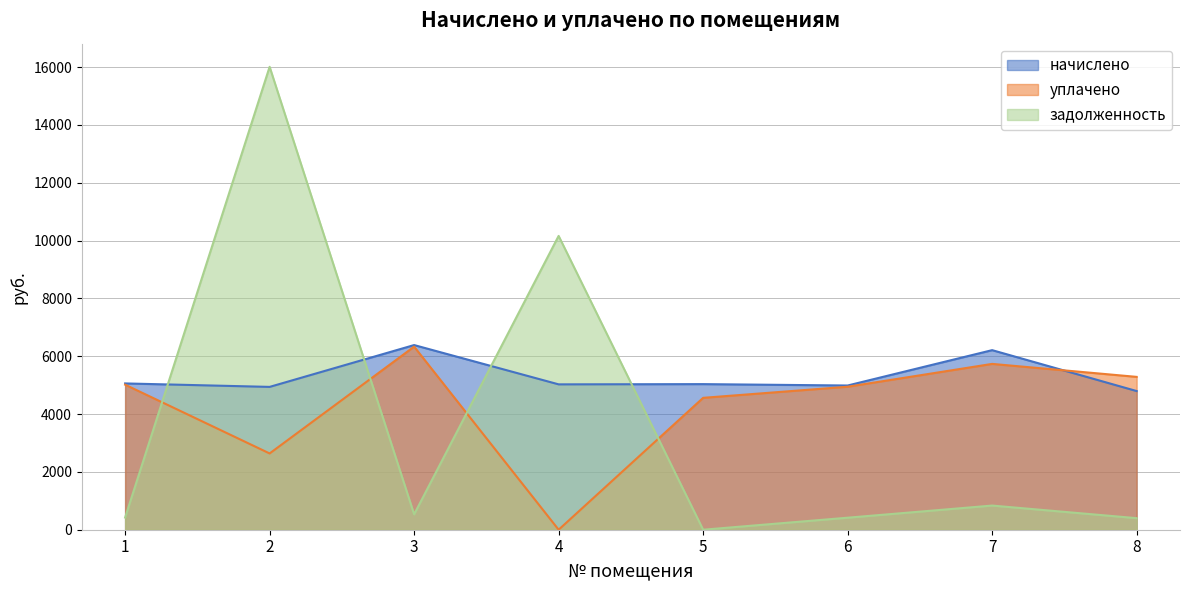

Rank the series by their average value, from lowest to highest.

задолженность, уплачено, начислено